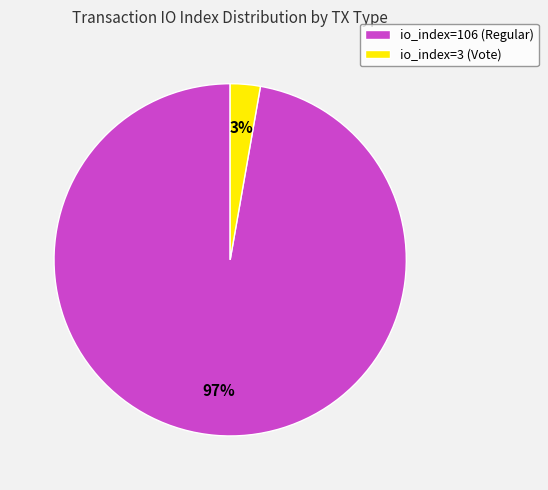

Between io_index=3 (Vote) and io_index=106 (Regular), which is larger?

io_index=106 (Regular)